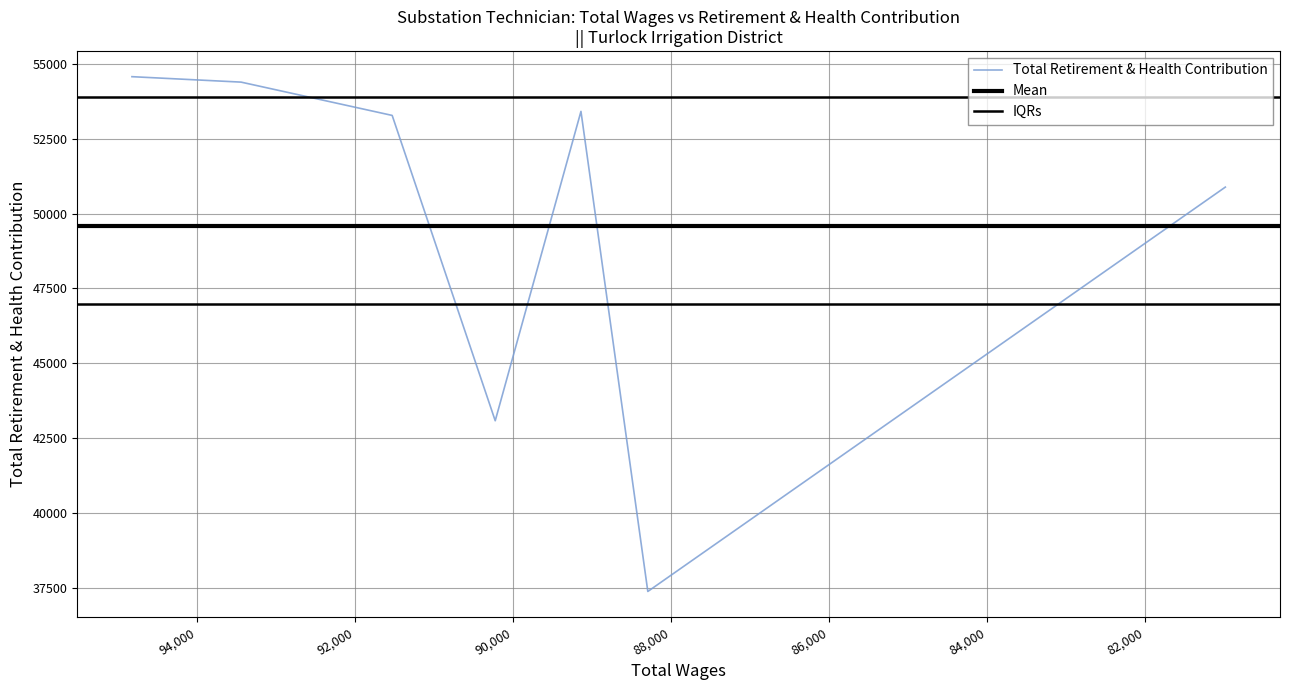

What is the average value?

49574